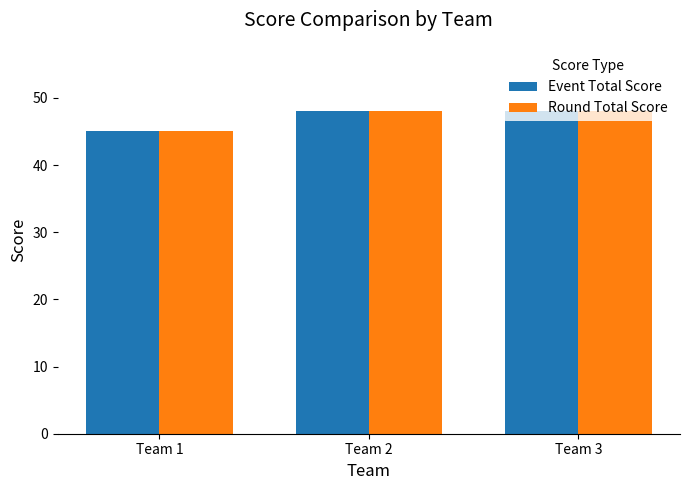

How many series are shown in this chart?

2